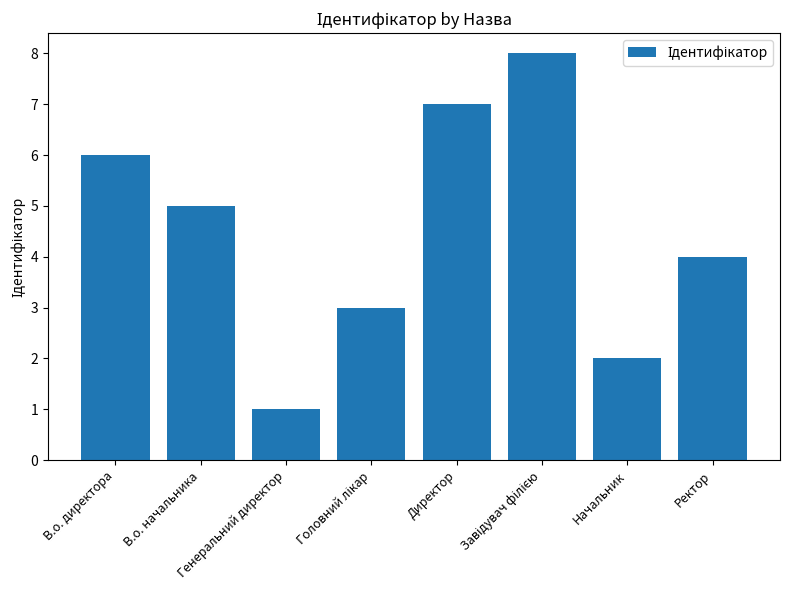

The value at В.о. начальника is 1. True or false?

False